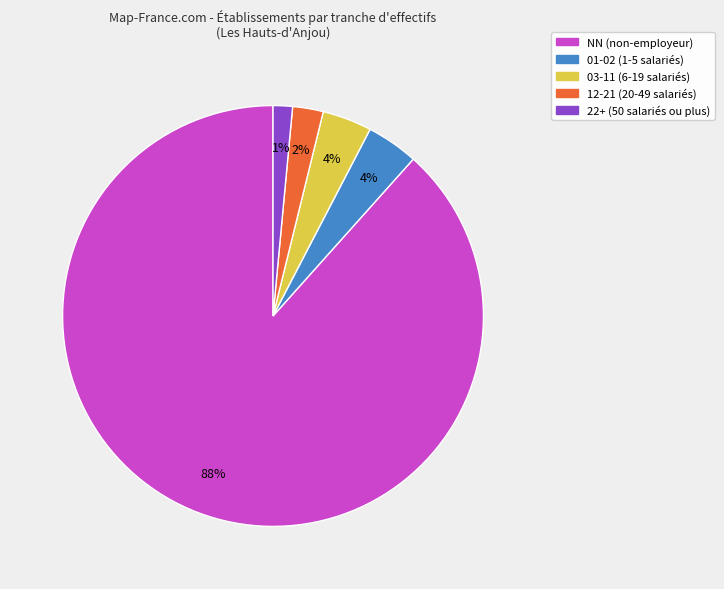

Does any single category account for the majority?

Yes